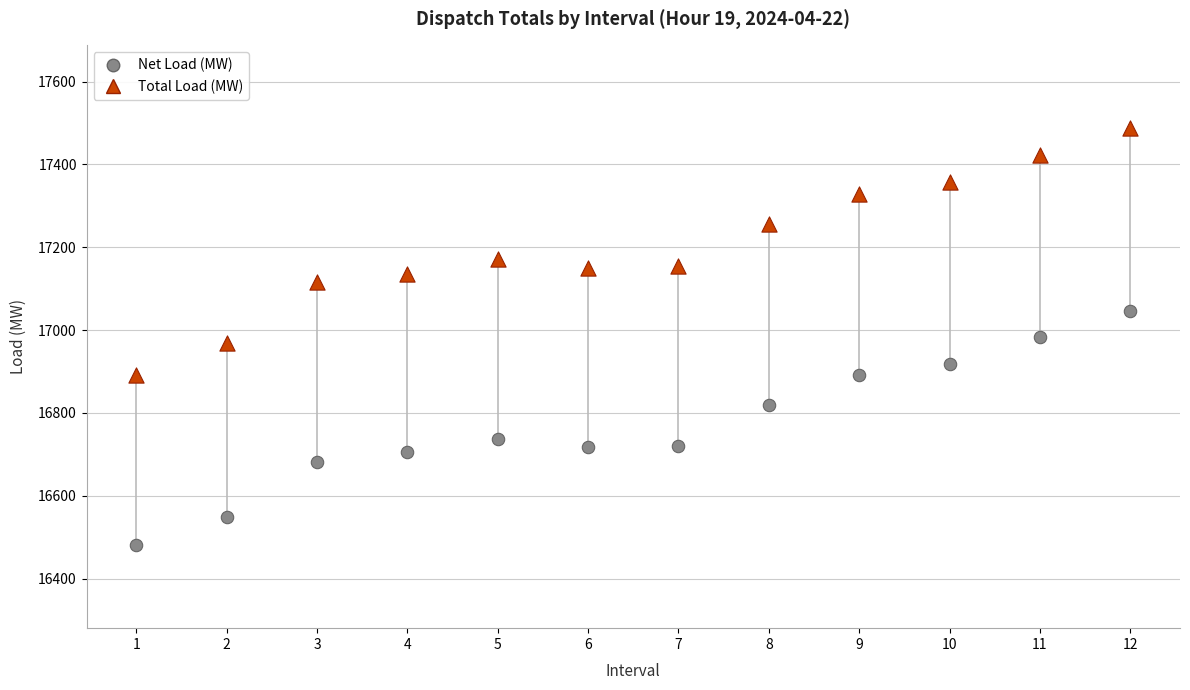

Which series has the largest Y range (max minus min)?

Total Load (MW)